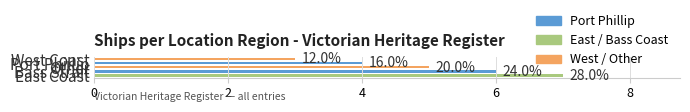

Count the values in the range 4 to 6.

3